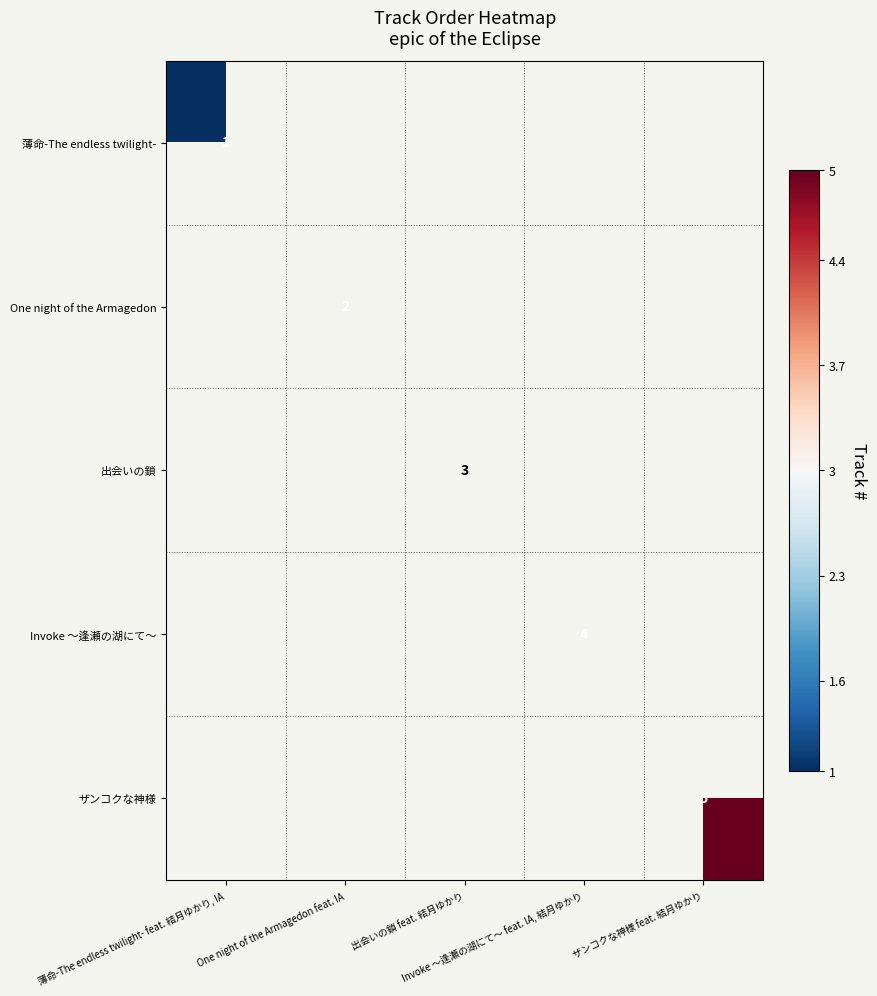

At how many categories does at least one series exceed 0?

2